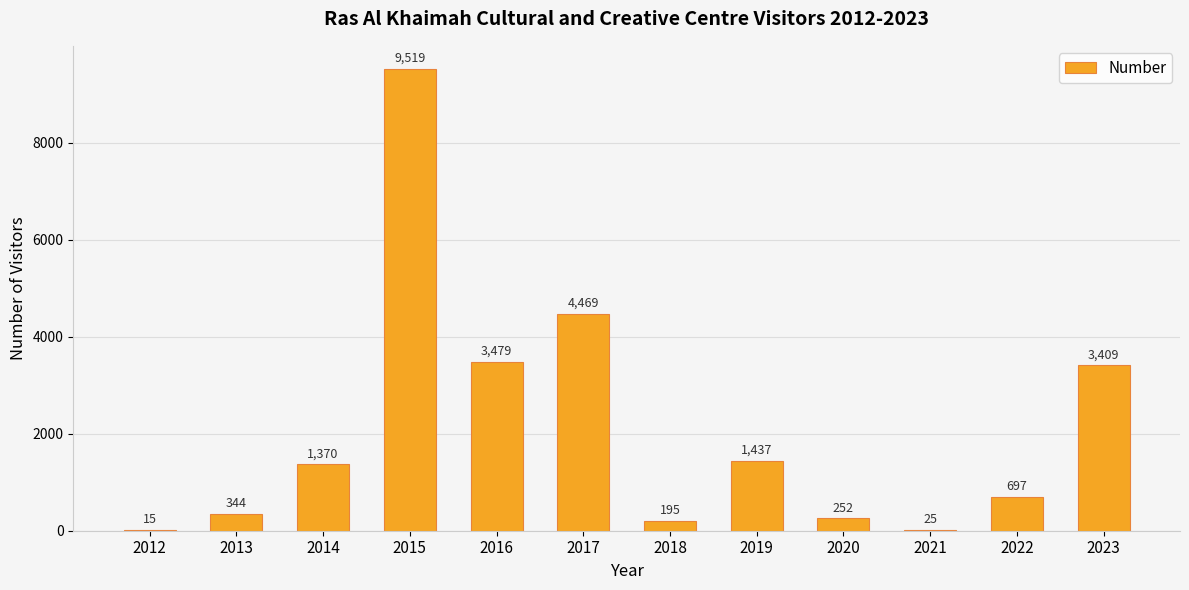

True or false: the data shows 3479 at 2016.

True